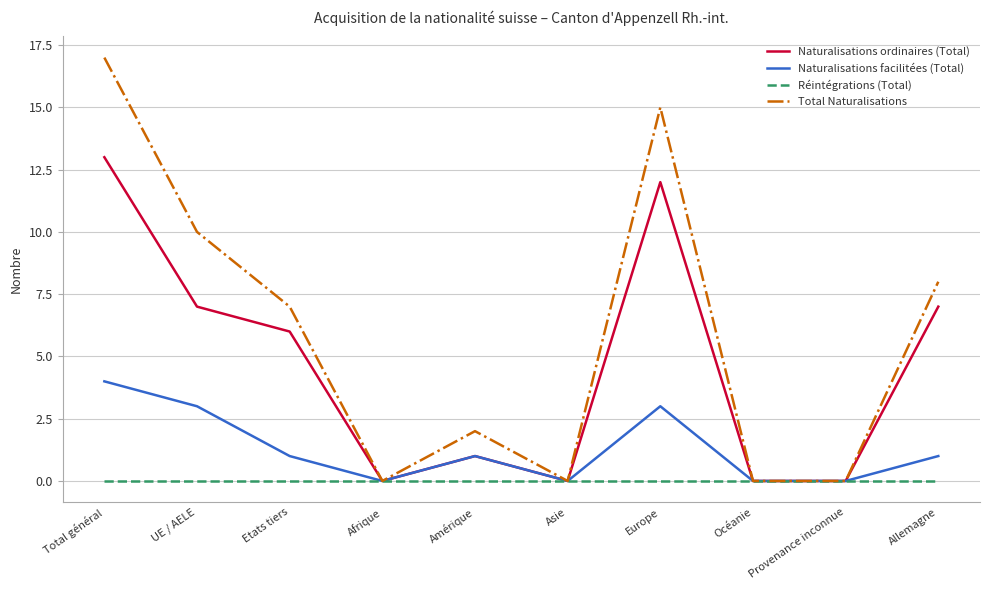

The value of Naturalisations ordinaires (Total) at Europe is 4. True or false?

False